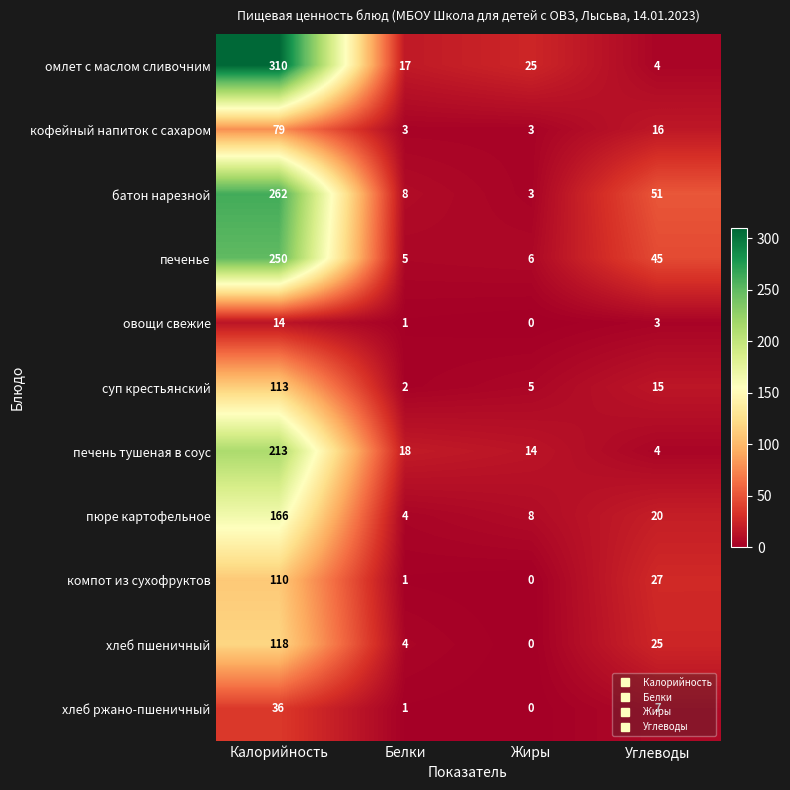

How many data points does each series have?

4